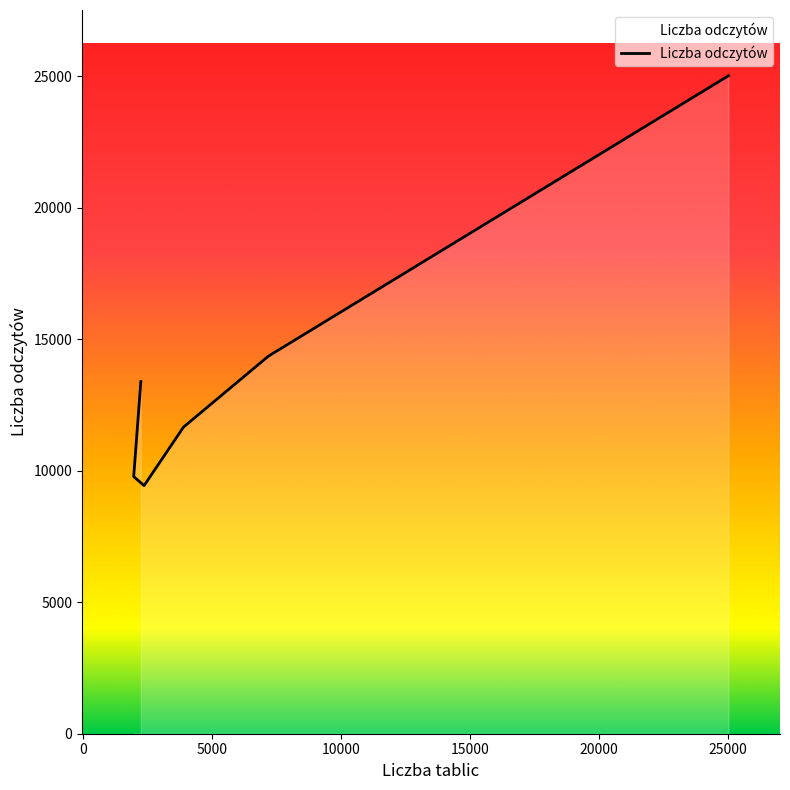

What is the smallest value displayed?

9432